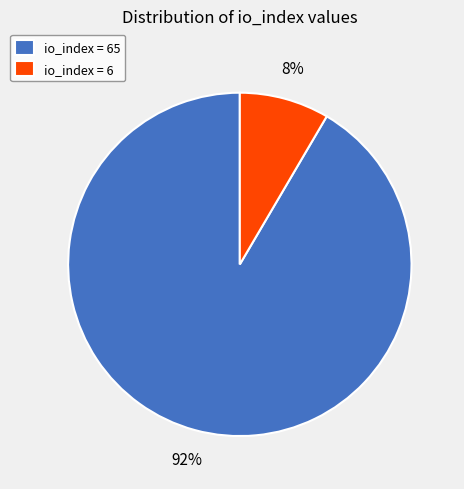

To the nearest percent, what is the combined percentage of io_index = 65 and io_index = 6?

100%